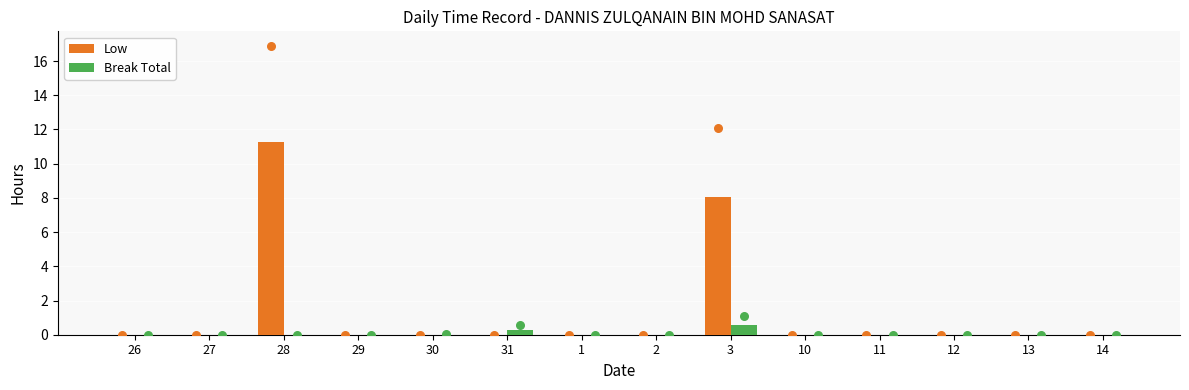

At which category is the sum across all series the highest?

28